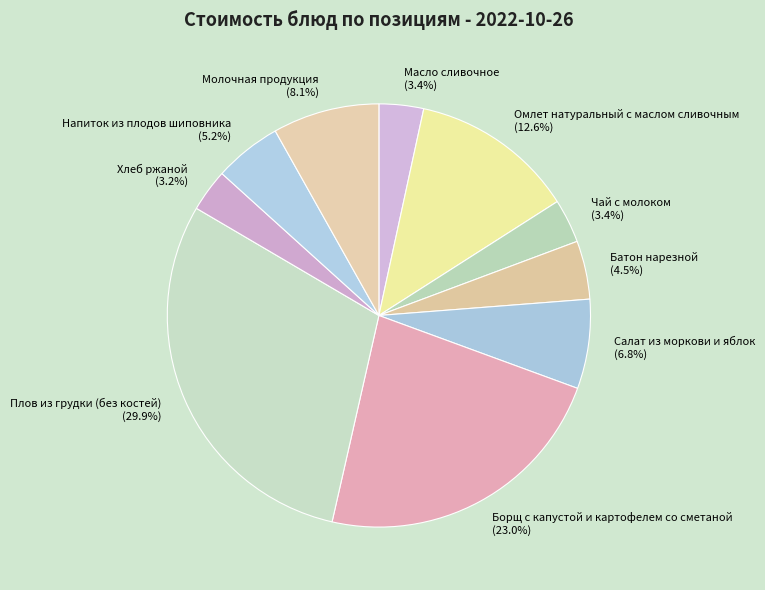

Do Борщ с капустой и картофелем со сметаной and Масло сливочное together represent more than half of the pie?

No